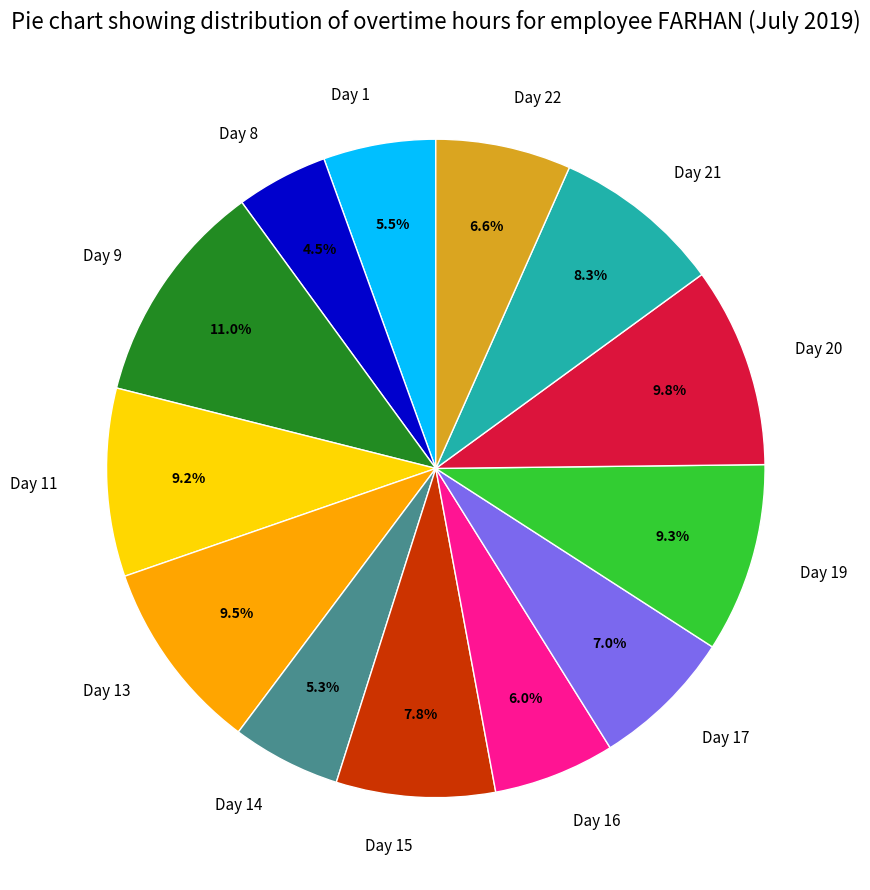

To the nearest percent, what is the average slice percentage?

8%